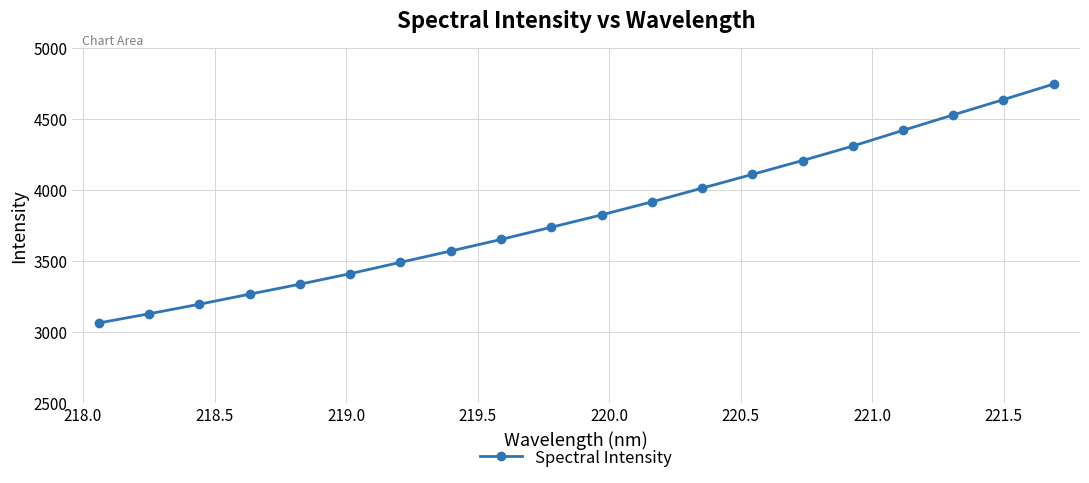

What is the minimum value shown in the chart?

3065.7